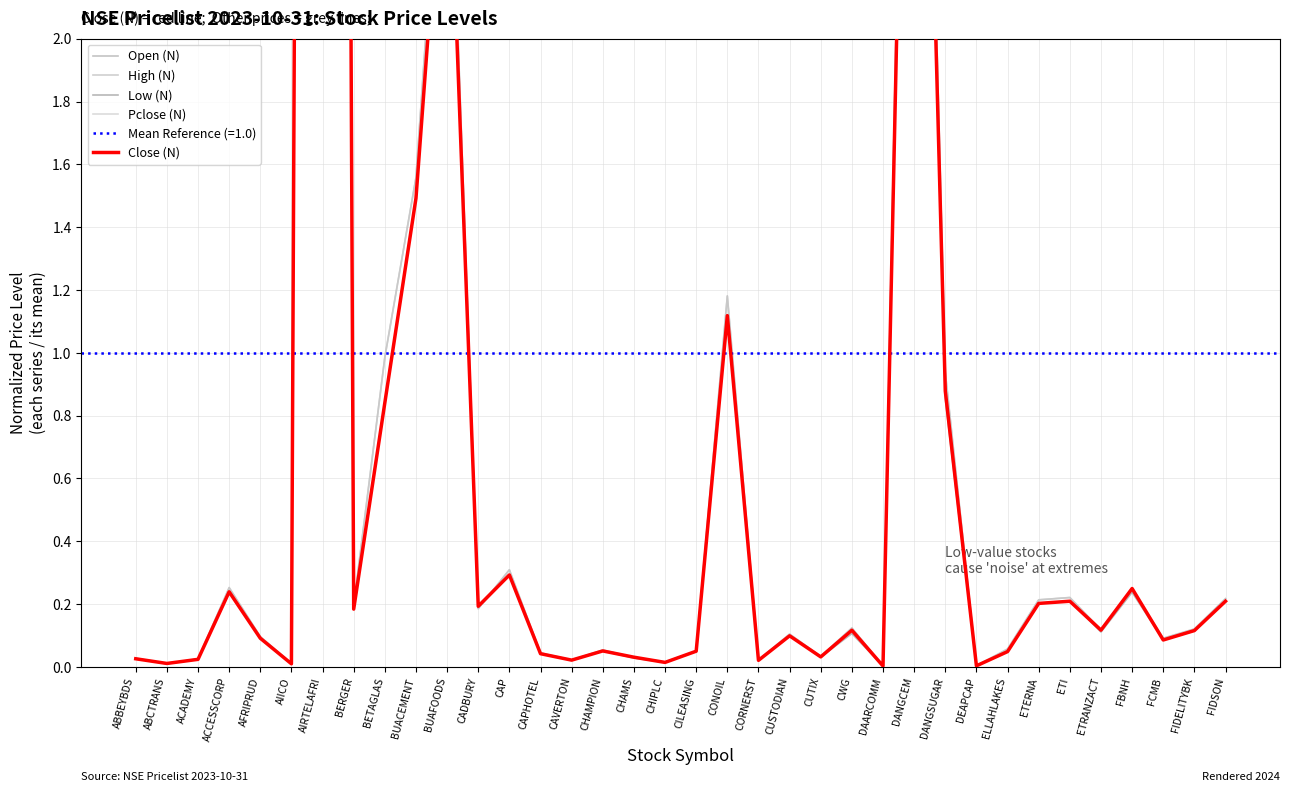

What is the maximum value shown in the chart?

21.5